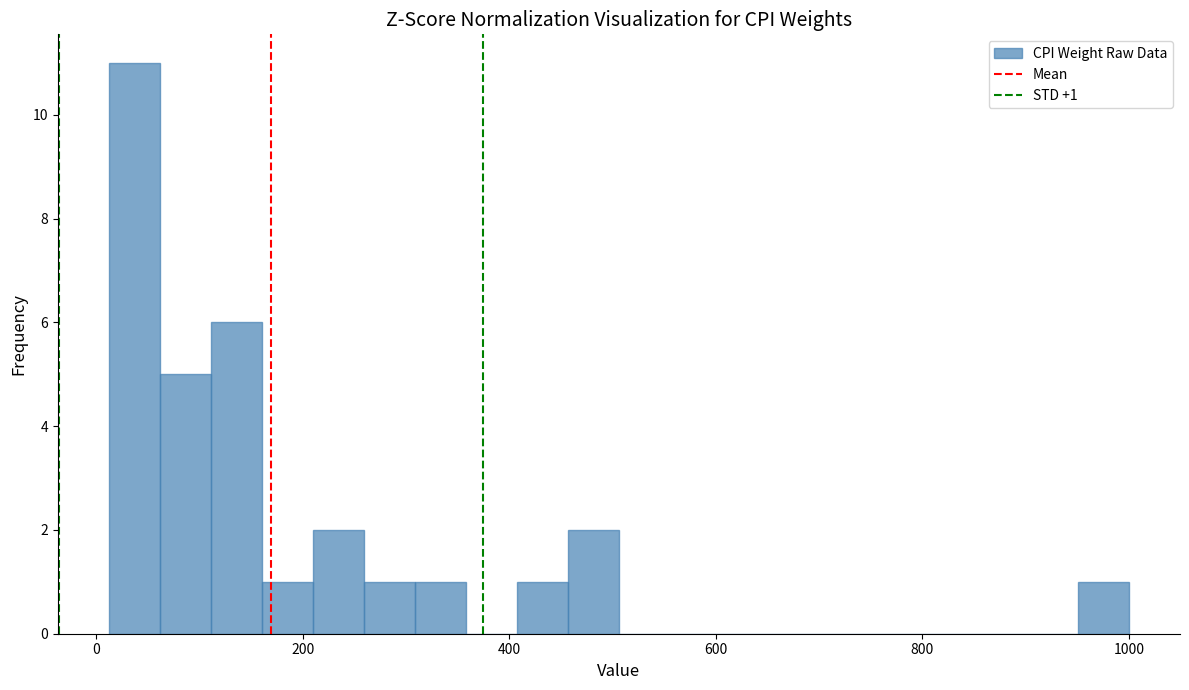

Around what value on the x-axis is the tallest bar? Give the approximate position of its centre, as read against the axis.

40